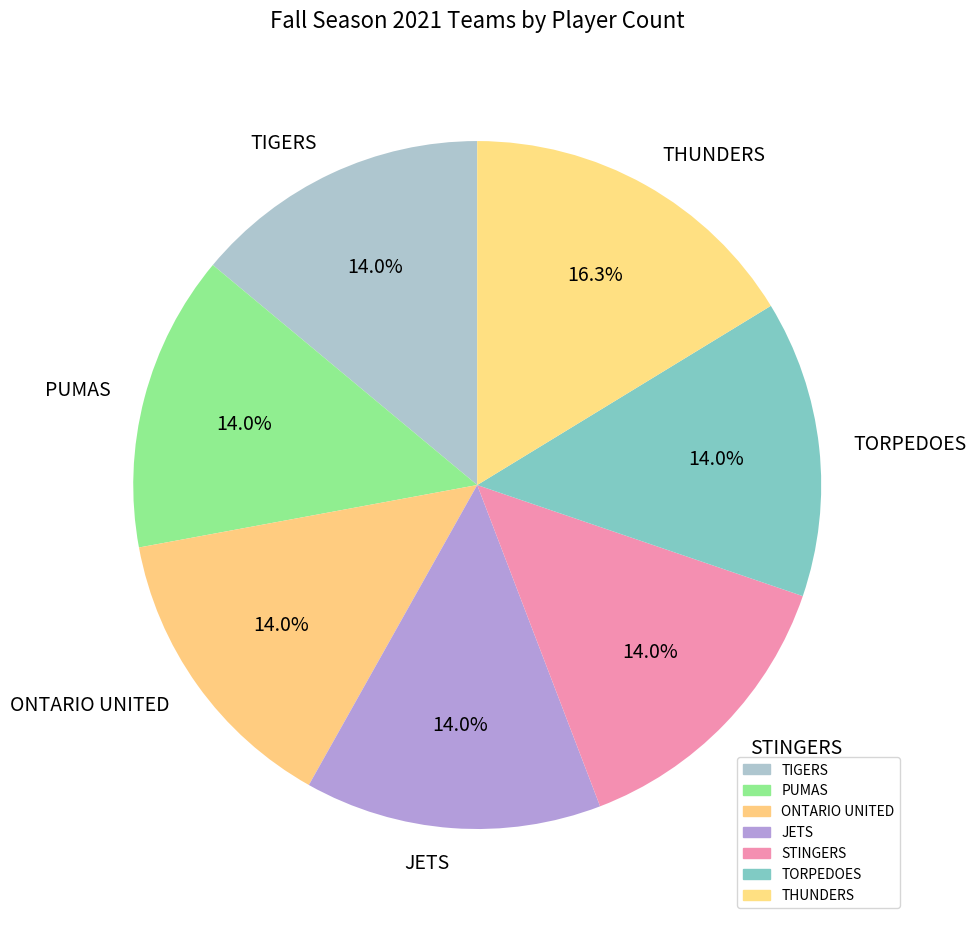

Combined, what portion of the pie is STINGERS and ONTARIO UNITED?

27.9%